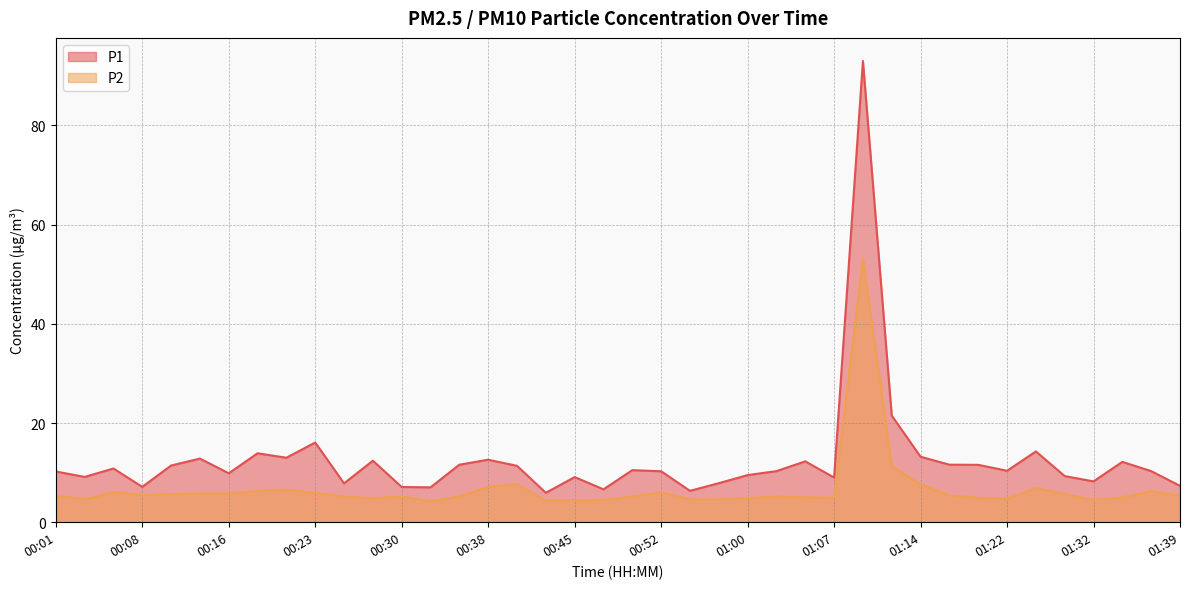

Where does the P2 series first go above 5?

00:01